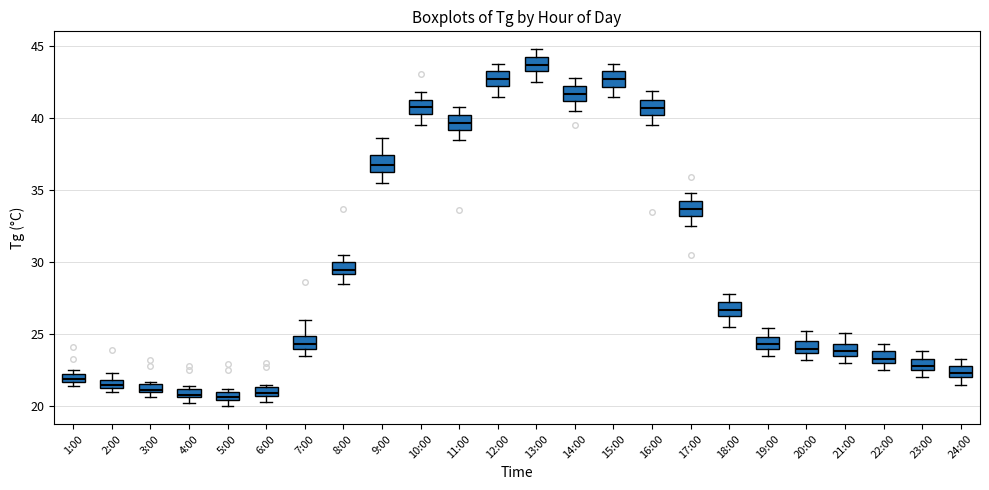

Where is the upper edge of the box for 24:00 on the y-axis? The values are not printed on the chart, so give them approximately, as read against the axis.

23.0